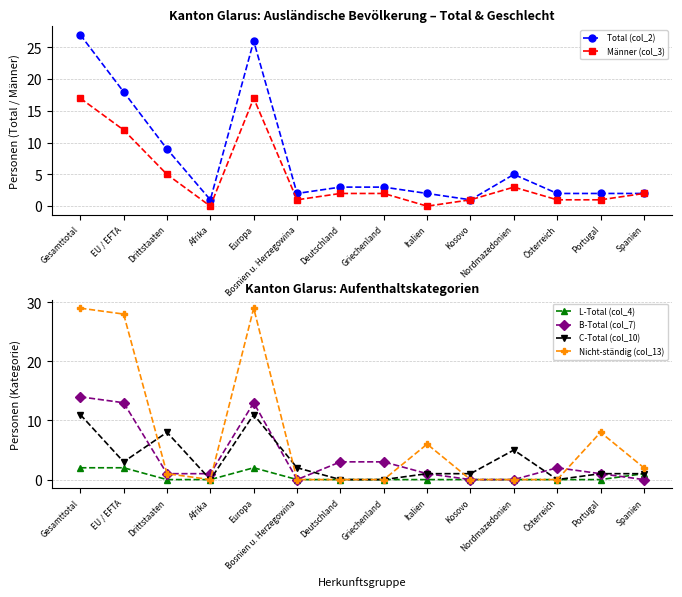

How many distinct data groups are displayed?

6